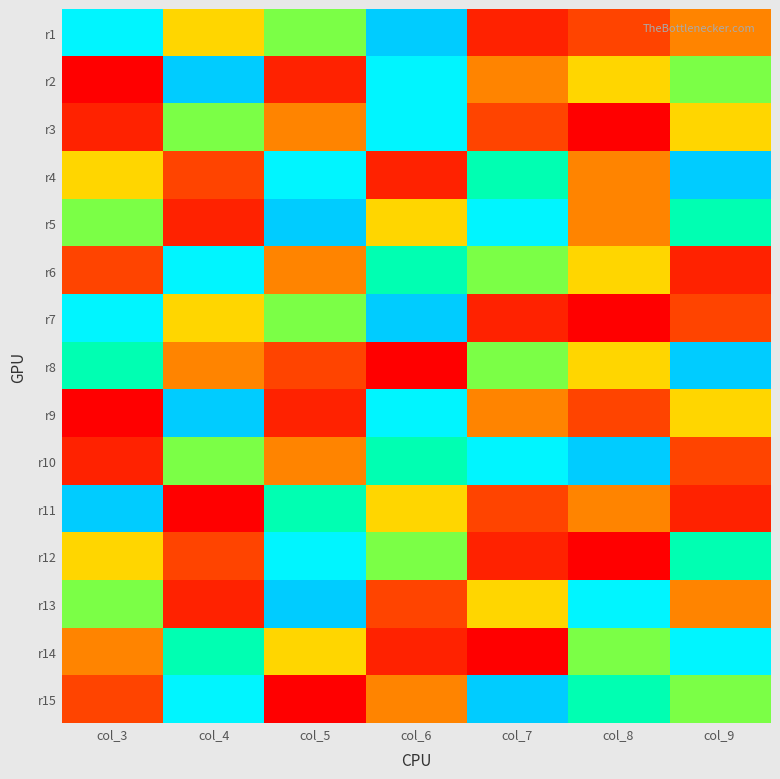

At col_4, list the series in order from largest to smallest.

r2, r9, r6, r15, r14, r3, r10, r1, r7, r8, r4, r12, r5, r13, r11